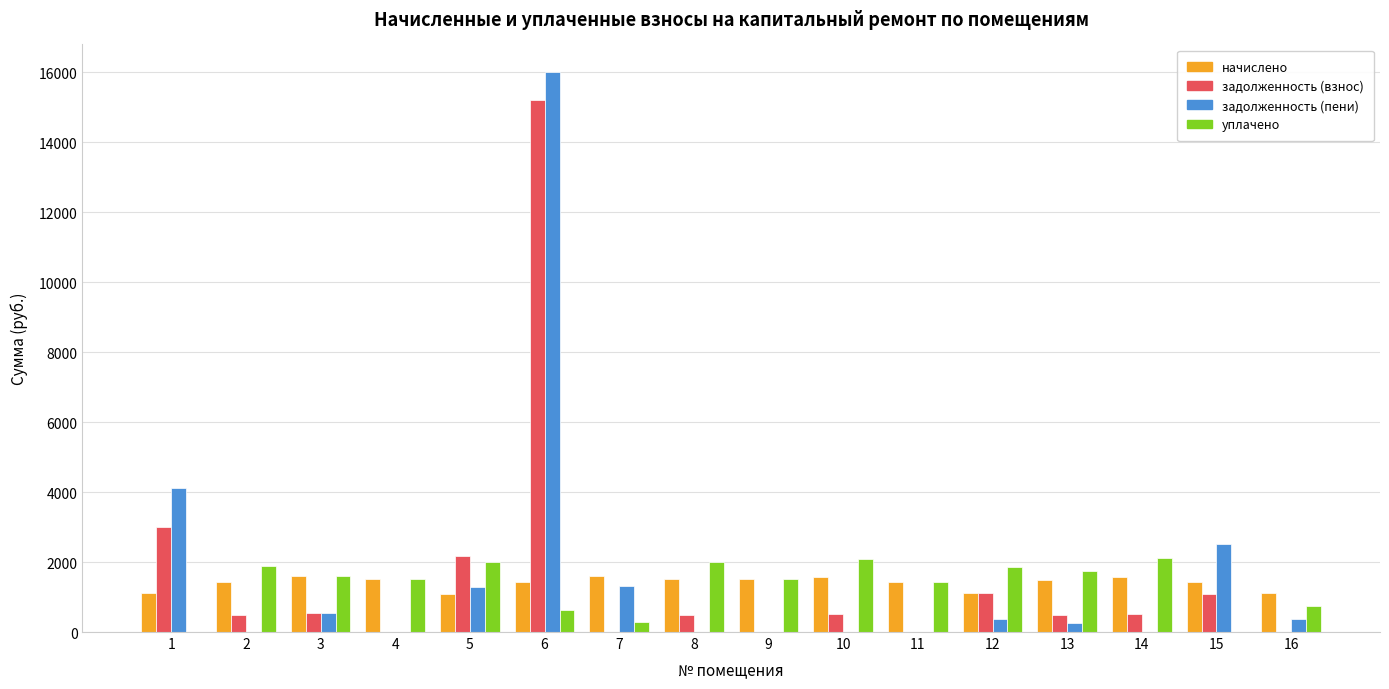

What is the maximum value shown in the chart?

15996.4